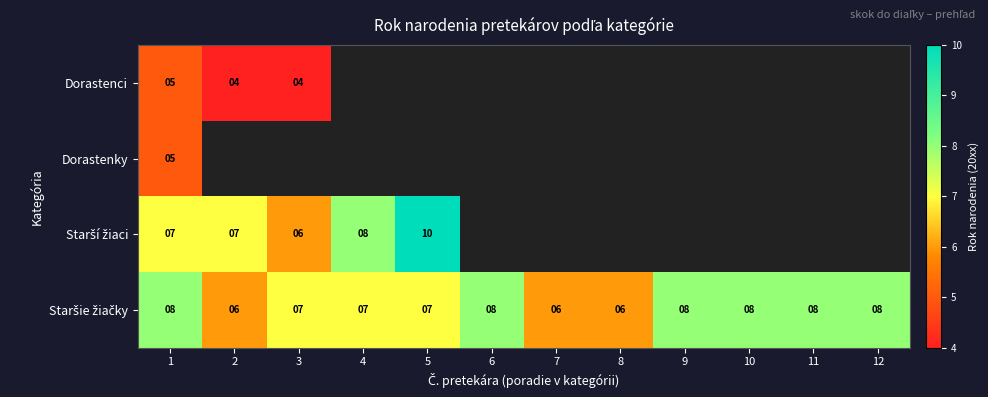

What is the minimum value shown in the chart?

4.0